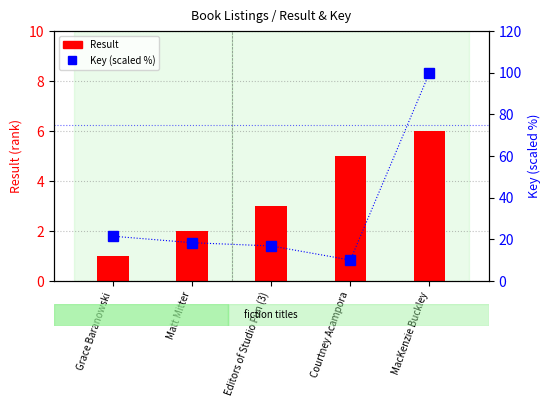

At how many categories does at least one series exceed 80?

1